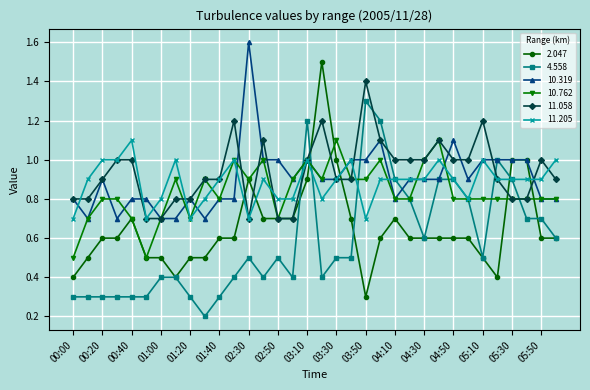

At how many categories does at least one series exceed 0?

34